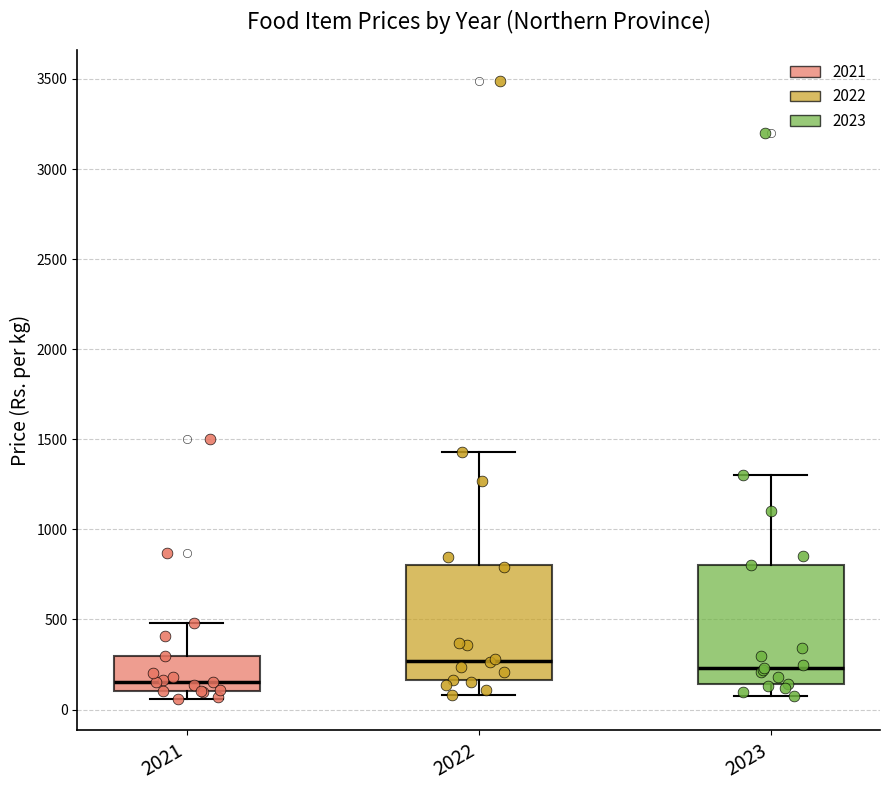

Which box's median line is the lowest?

2021